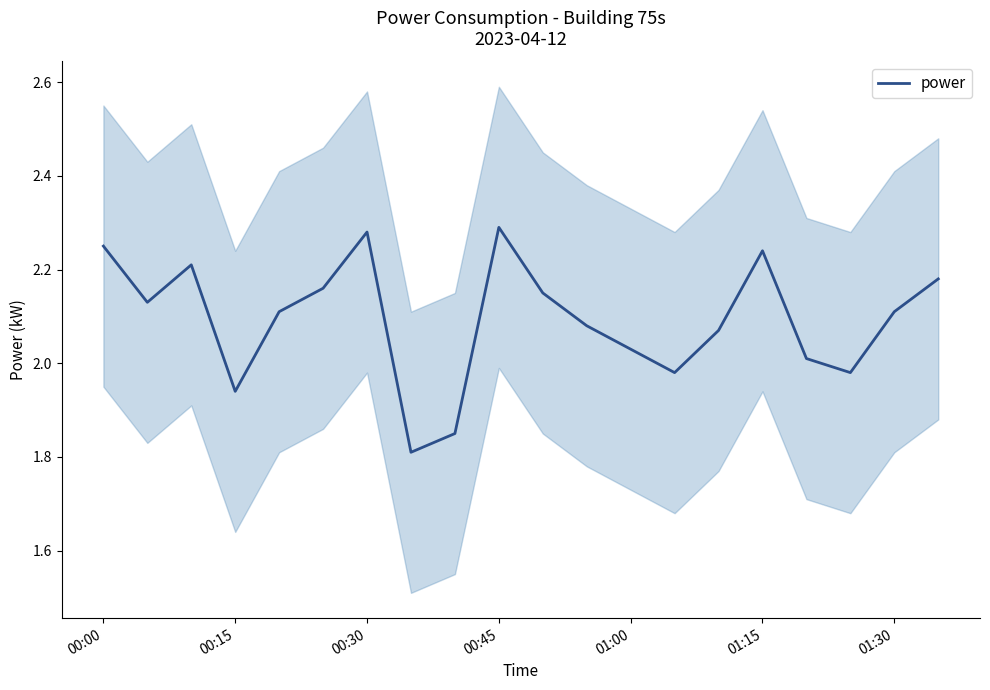

Reading left to right, what are all the values shown in this chart?

2.2	2.1	2.2	1.9	2.1	2.2	2.3	1.8	1.9	2.3	2.1	2.1	2.0	2.0	2.1	2.2	2.0	2.0	2.1	2.2